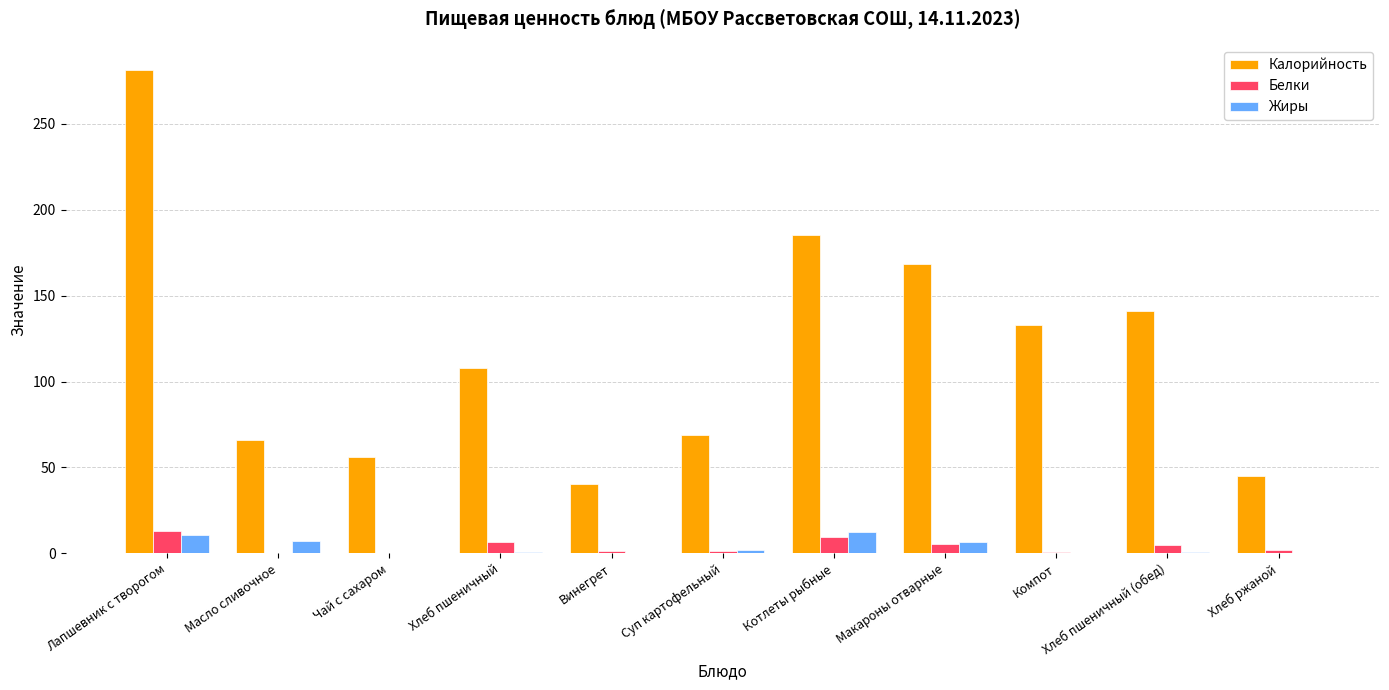

How many data points does each series have?

11